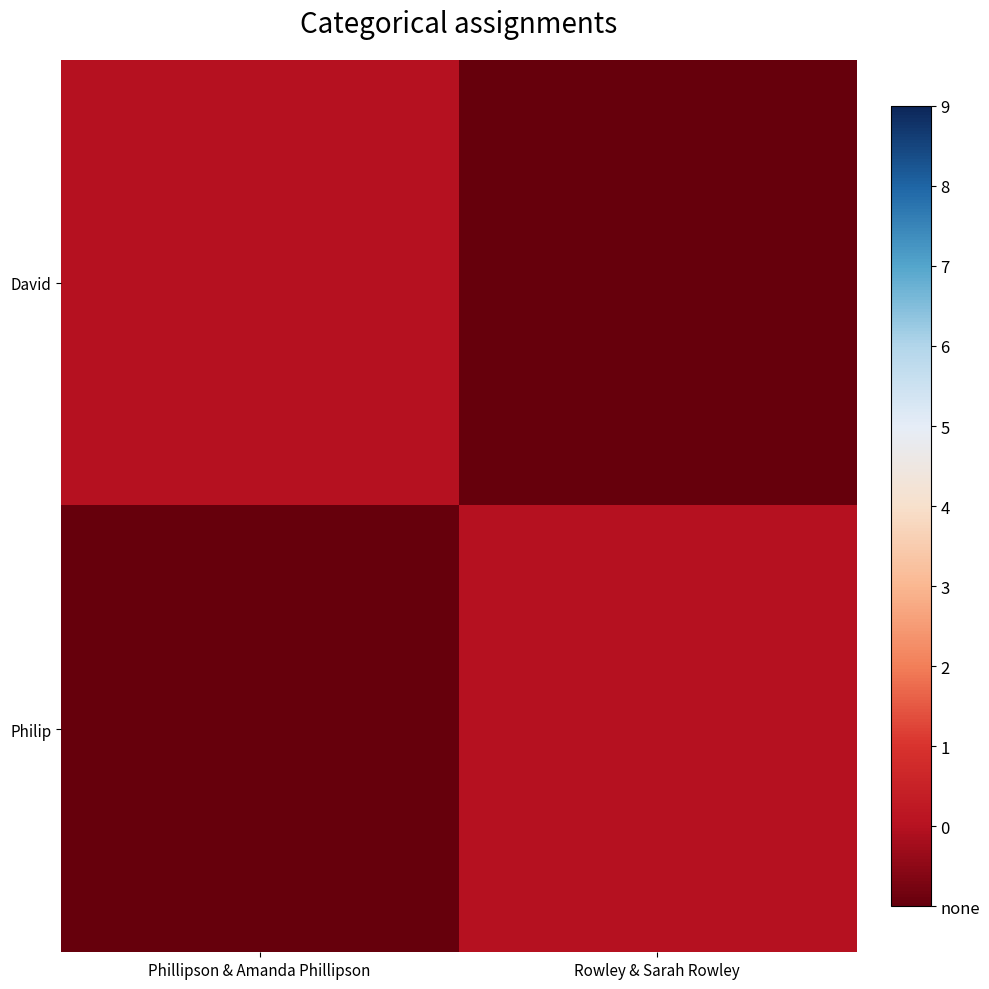

Reading left to right, list all the values displayed in this chart.

David: Phillipson & Amanda Phillipson=0	Rowley & Sarah Rowley=-1
Philip: Phillipson & Amanda Phillipson=-1	Rowley & Sarah Rowley=0